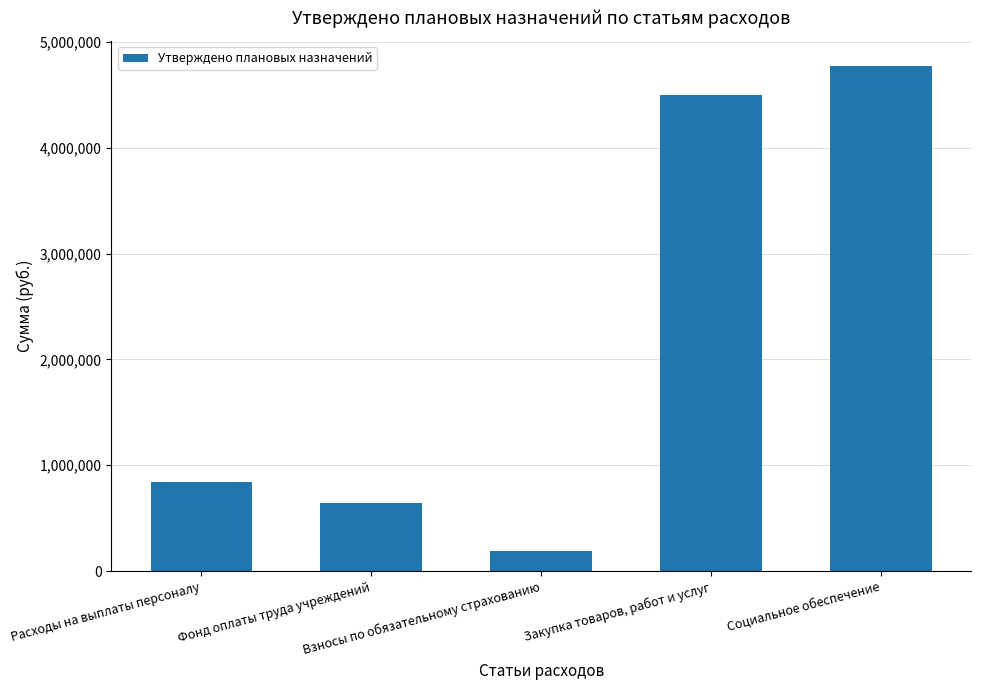

Rank the categories by value from lowest to highest.

Взносы по обязательному страхованию, Фонд оплаты труда учреждений, Расходы на выплаты персоналу, Закупка товаров, работ и услуг, Социальное обеспечение